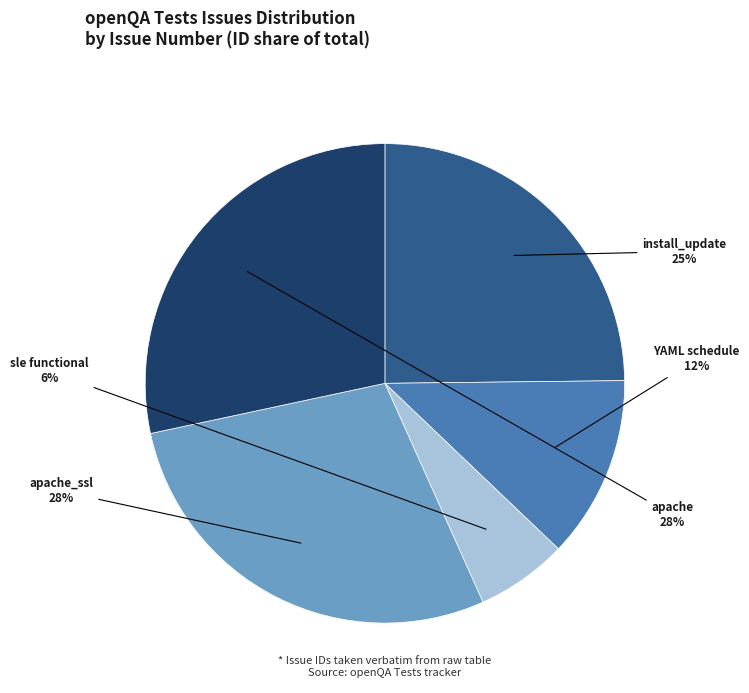

Which category has the smallest portion of the pie?

sle functional